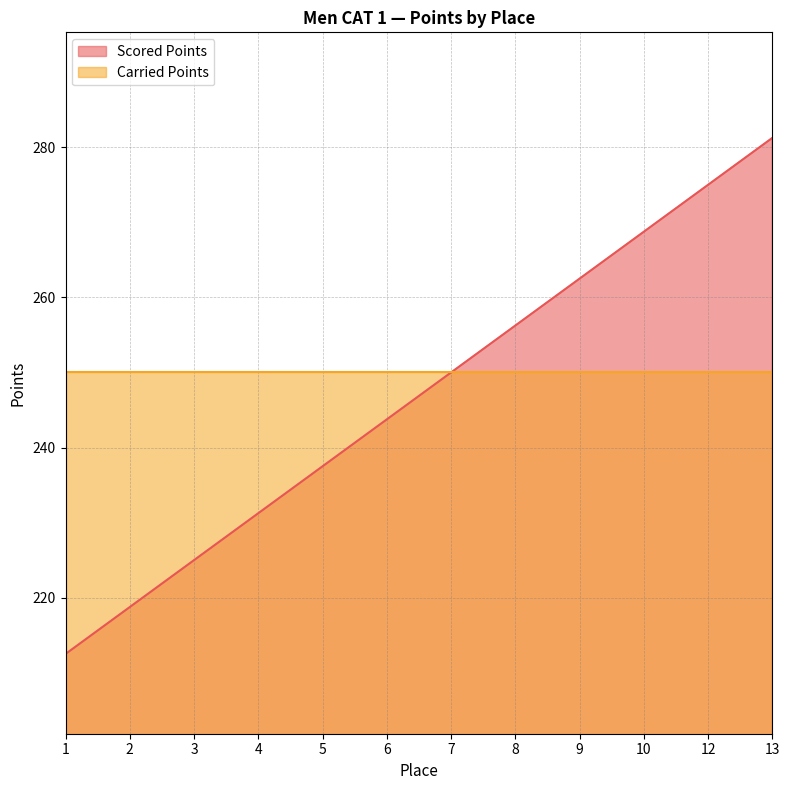

What is the ratio of the value at 8 to the value at 6?

1.1